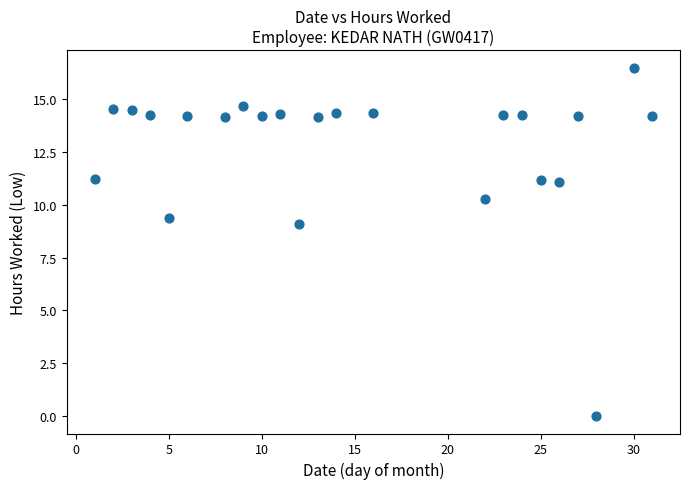

What is the range of Y values (max minus min)?

16.5